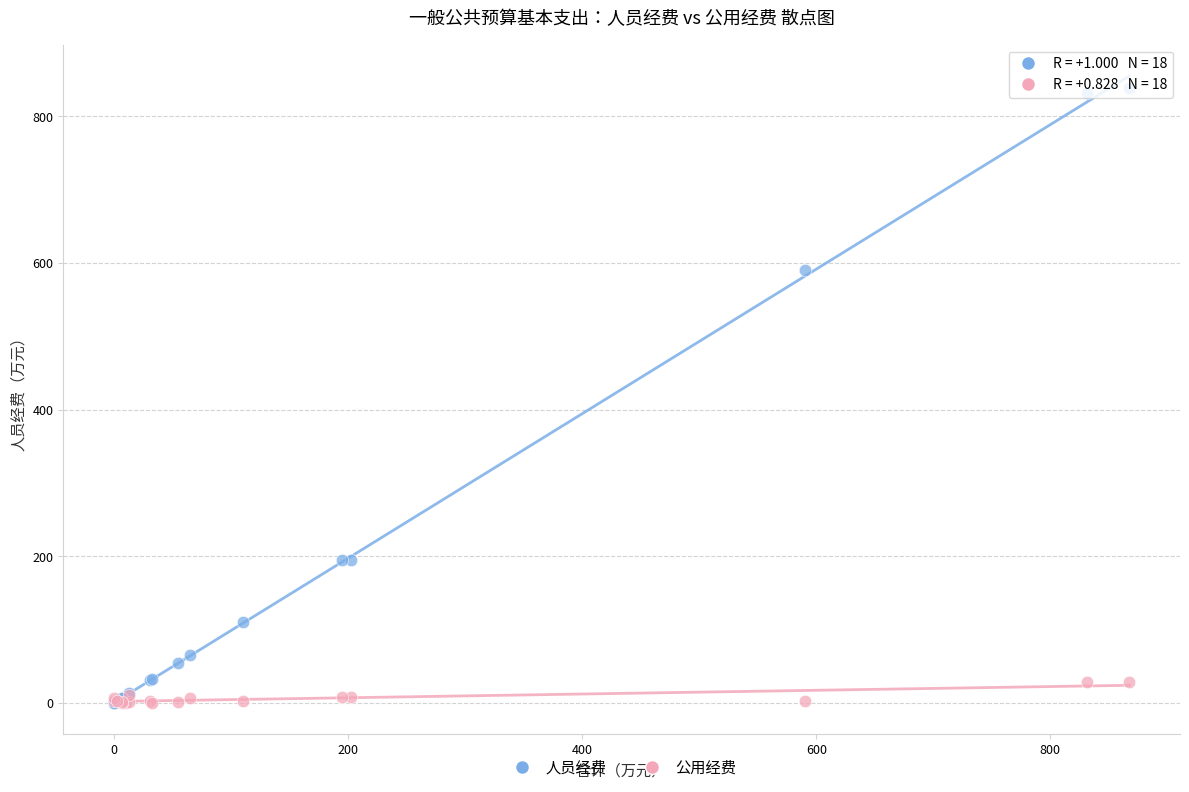

In the 人员经费 series, what Y value is closest to 419?

590.0